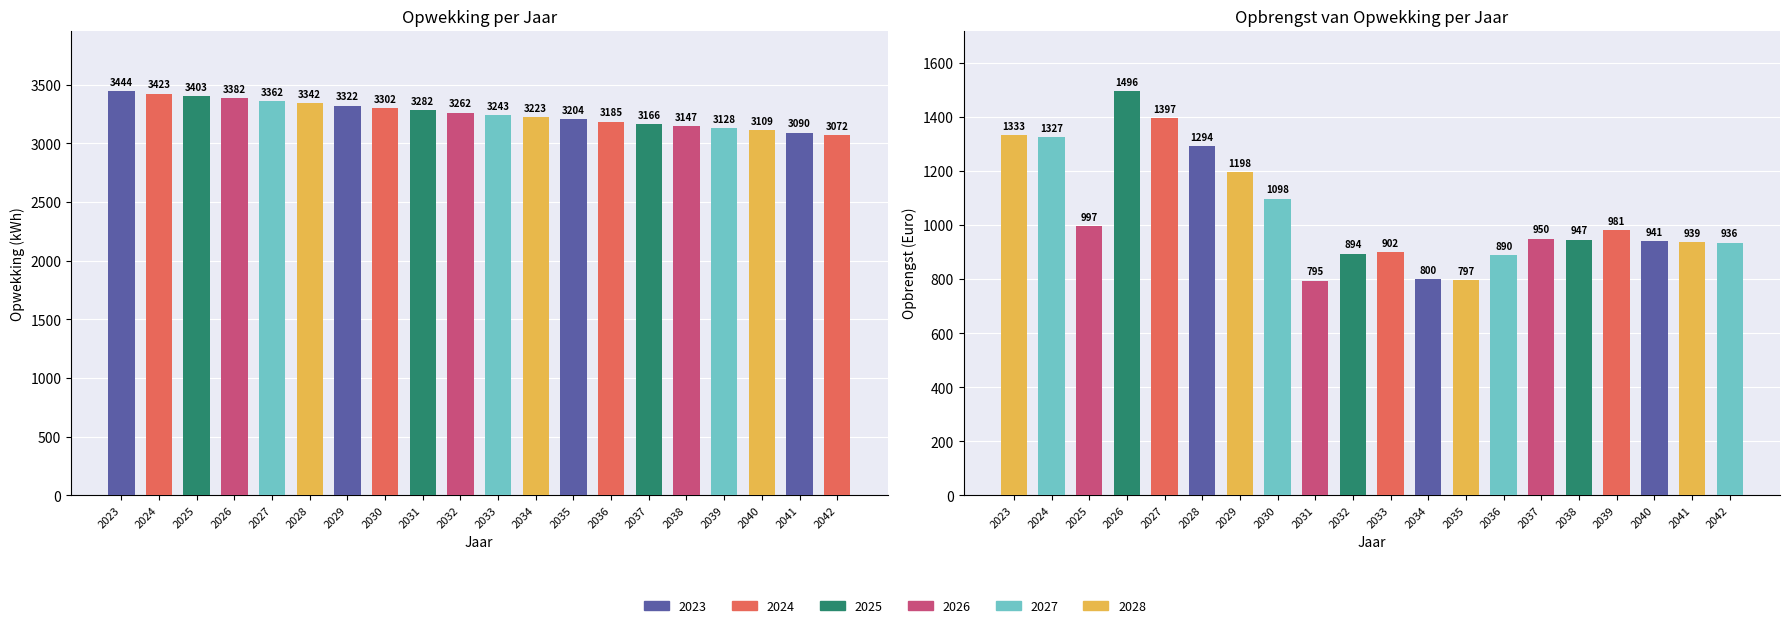

Reading right to left, extract all data points from this chart.

Opwekking: 2042=3071.9	2041=3090.4	2040=3109.1	2039=3127.8	2038=3146.7	2037=3165.7	2036=3184.8	2035=3204.1	2034=3223.4	2033=3242.9	2032=3262.4	2031=3282.1	2030=3301.9	2029=3321.9	2028=3341.9	2027=3362.1	2026=3382.4	2025=3402.8	2024=3423.3	2023=3444.0
Opbrengst van opwekking: 2042=935.8	2041=938.6	2040=941.4	2039=981.0	2038=947.0	2037=949.9	2036=890.0	2035=796.9	2034=799.8	2033=901.6	2032=894.5	2031=794.8	2030=1098.1	2029=1197.6	2028=1294.0	2027=1396.7	2026=1496.3	2025=997.3	2024=1327.0	2023=1333.2